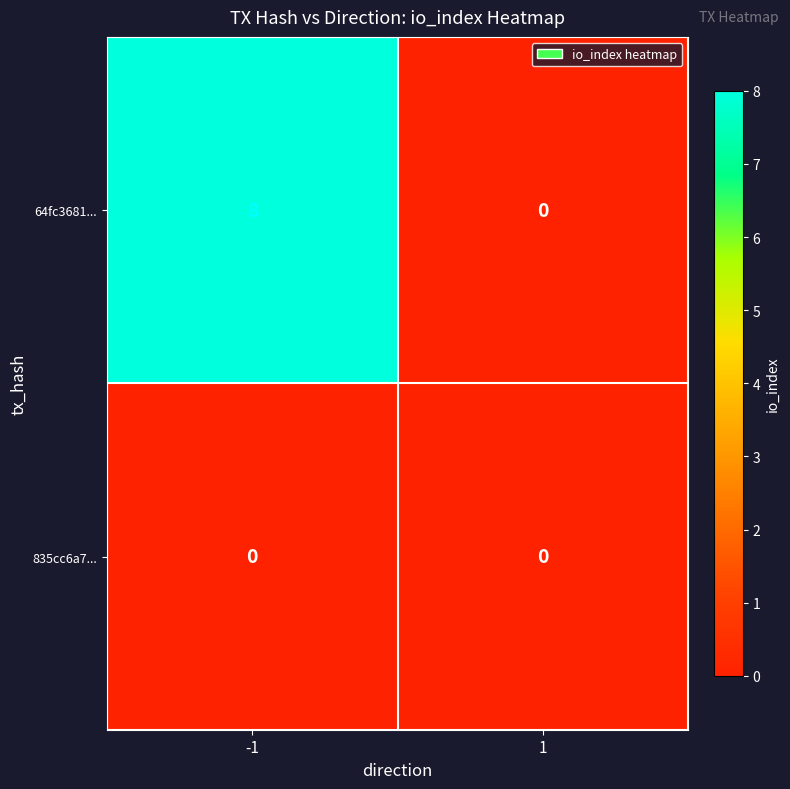

Reading left to right, transcribe all the data shown in this chart.

64fc3681...: 8	0
835cc6a7...: 0	0